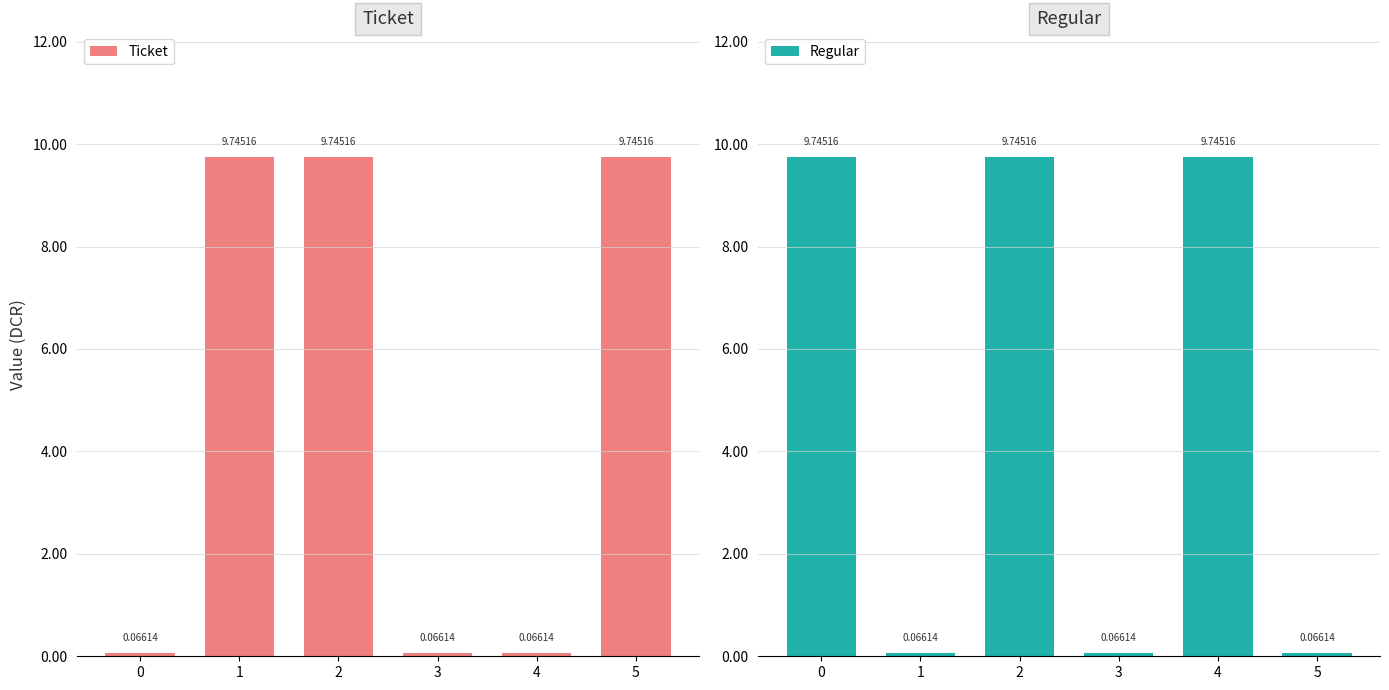

Reading left to right, transcribe all the data shown in this chart.

Ticket: 0.1	9.7	9.7	0.1	0.1	9.7
Regular: 9.7	0.1	9.7	0.1	9.7	0.1